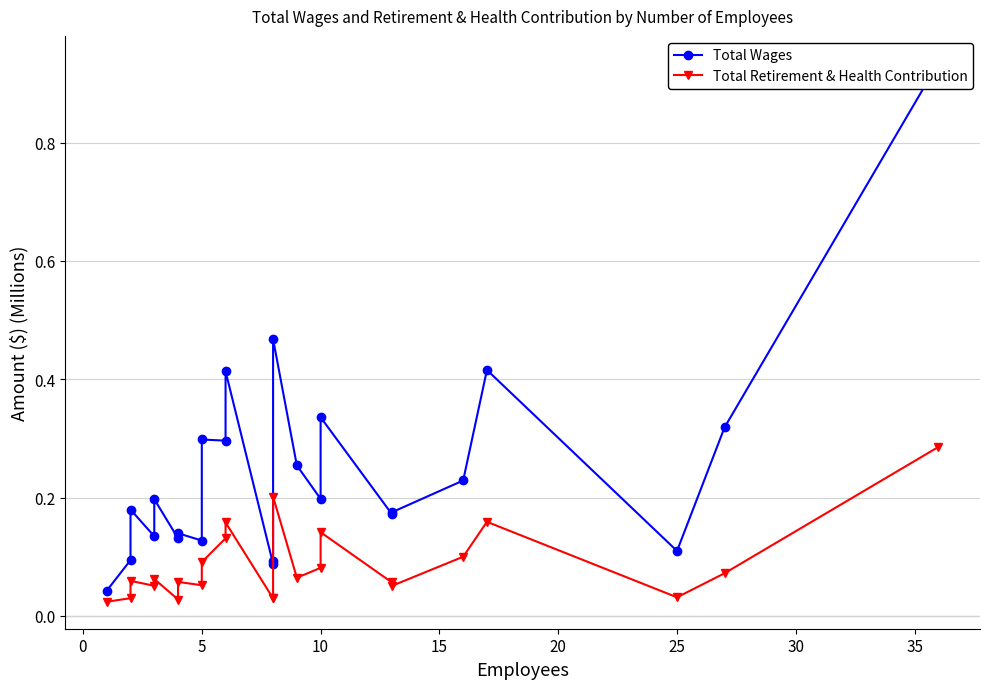

What is the sum of all Total Retirement & Health Contribution values?

2.0